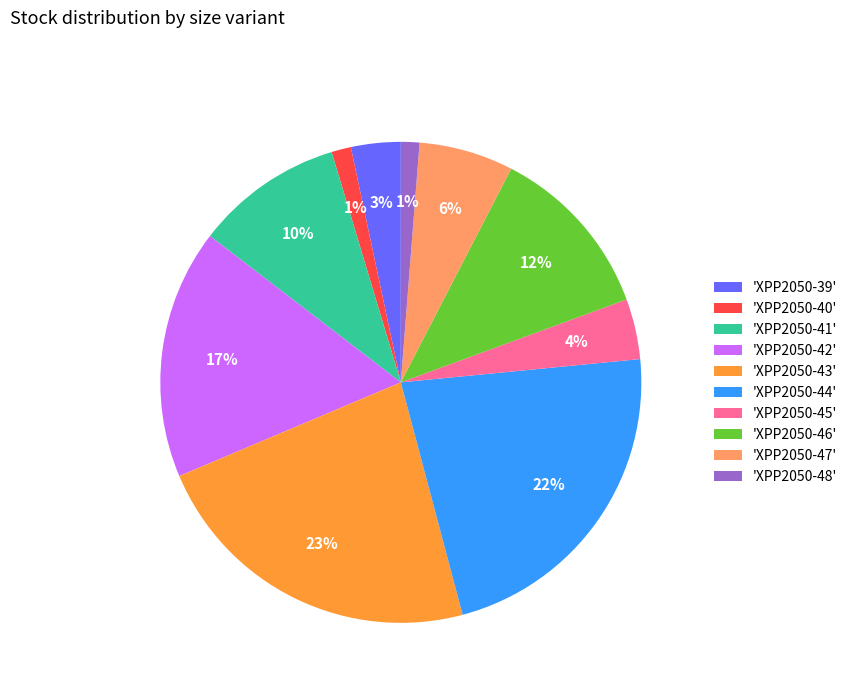

To the nearest percent, what percentage of the pie is 'XPP2050-42'?

17%